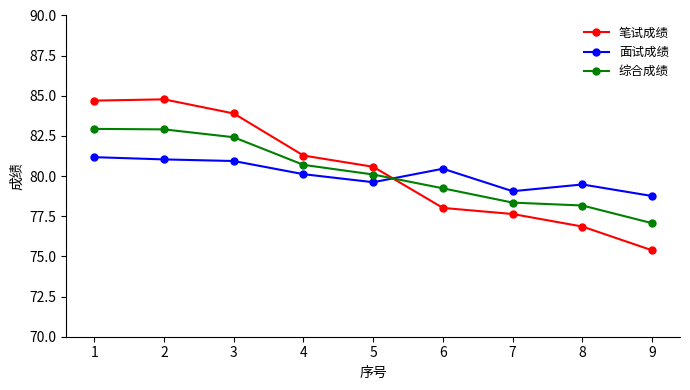

Where do 面试成绩 and 综合成绩 first cross each other?

5 and 6